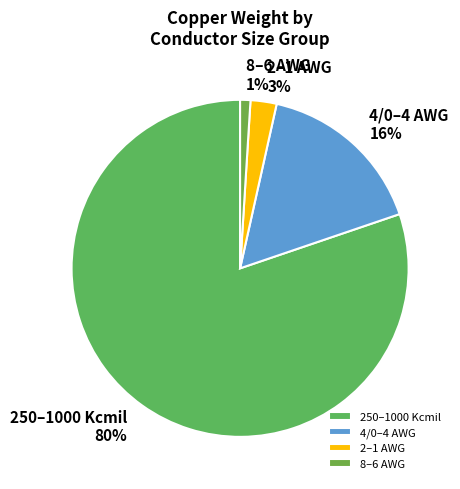

To the nearest percent, what percentage of the pie is 250–1000 Kcmil?

80%